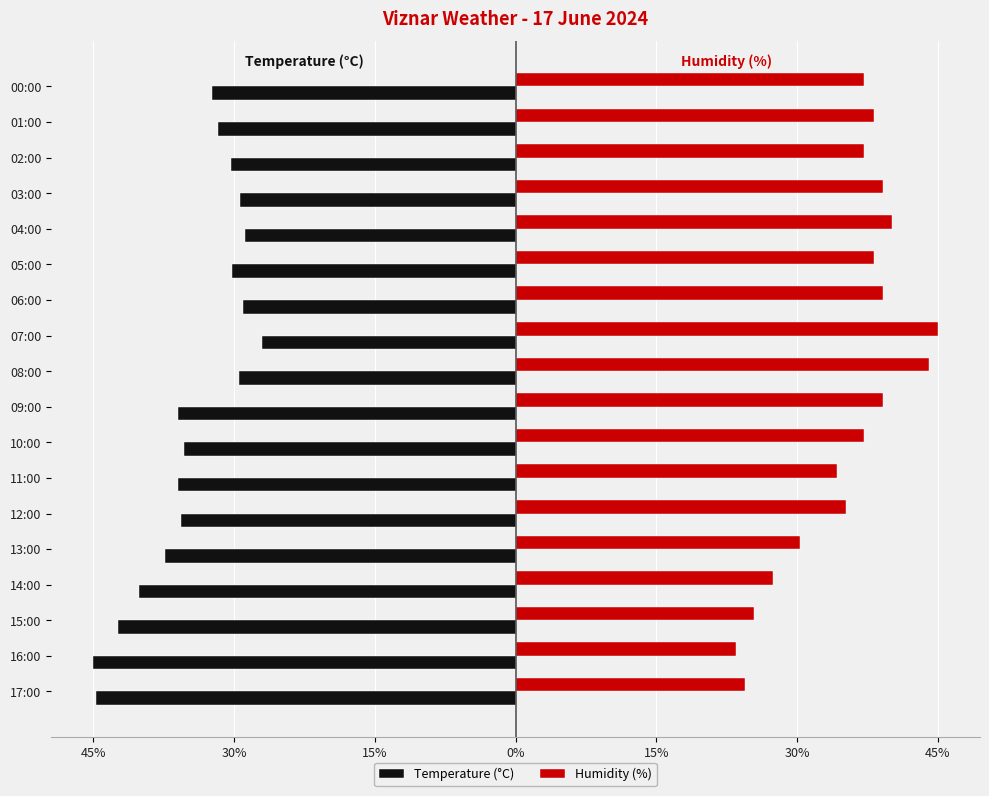

At how many categories does at least one series exceed 6?

18